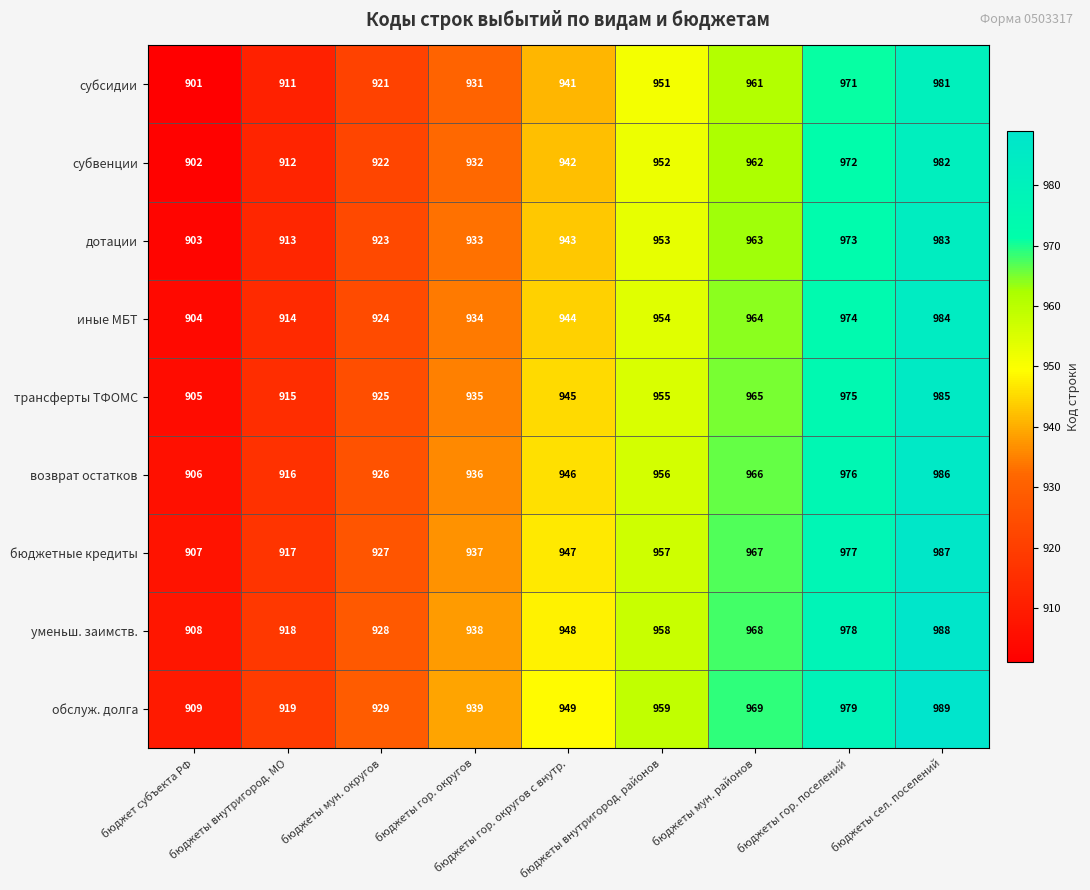

What is the minimum value for субсидии?

901